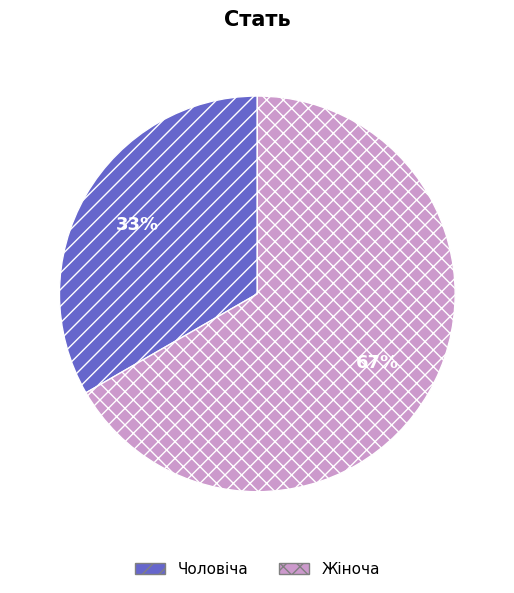

Combined, do Жіноча and Чоловіча account for over 50%?

Yes